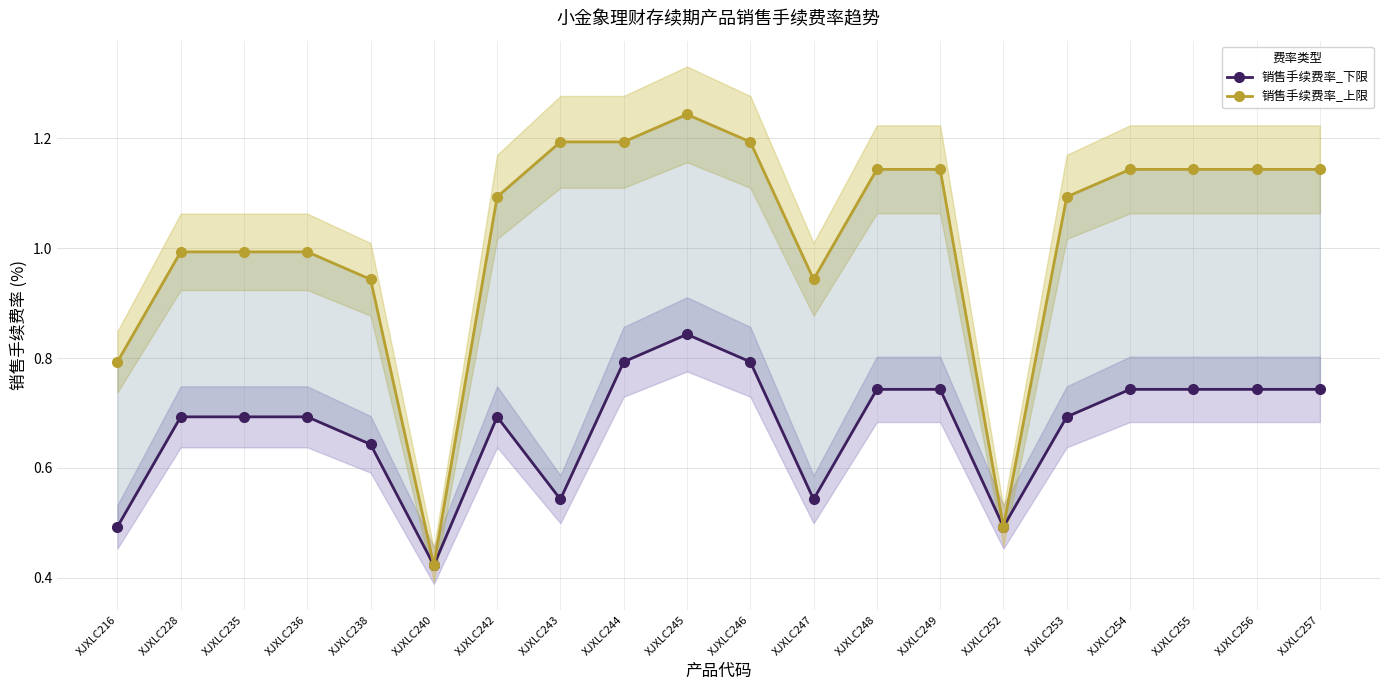

What is the sum of all 销售手续费率_上限 values?

20.4